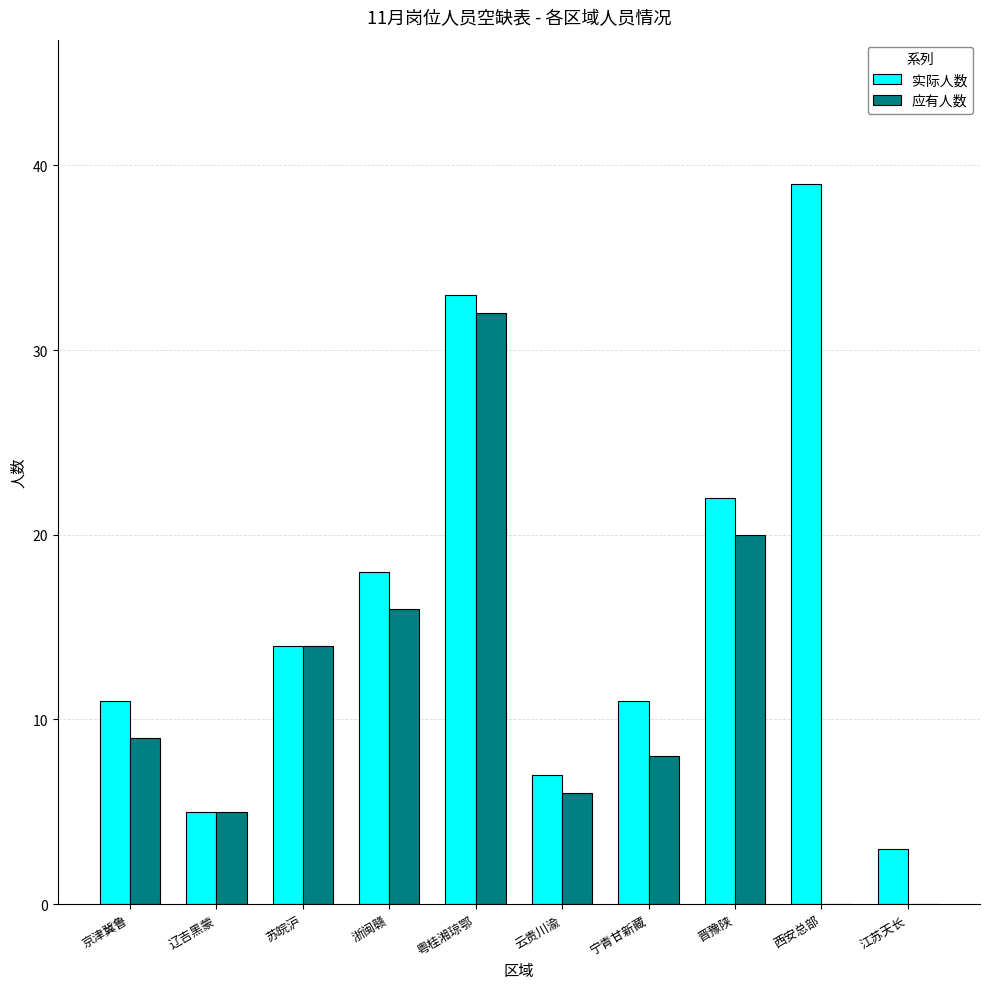

How many categories are shown in the chart?

10